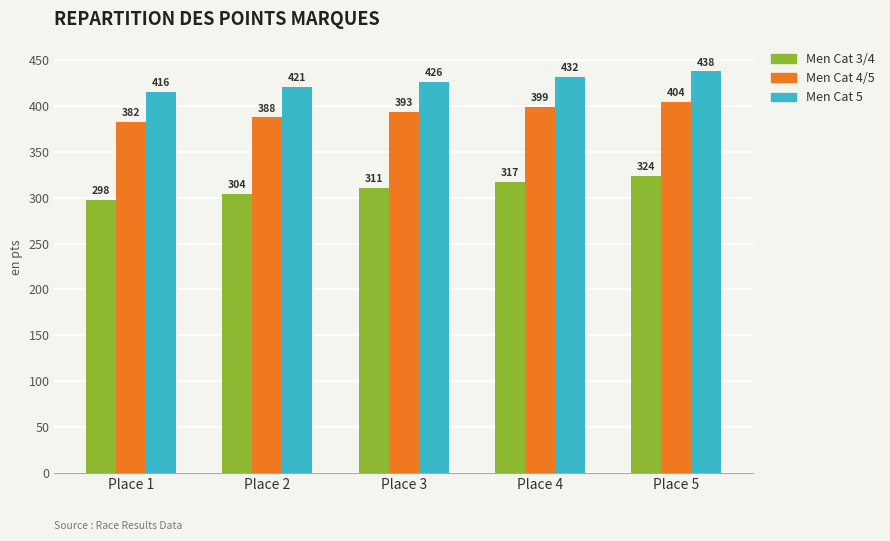

Is it true that Men Cat 5 equals 437.5 at Place 5?

True